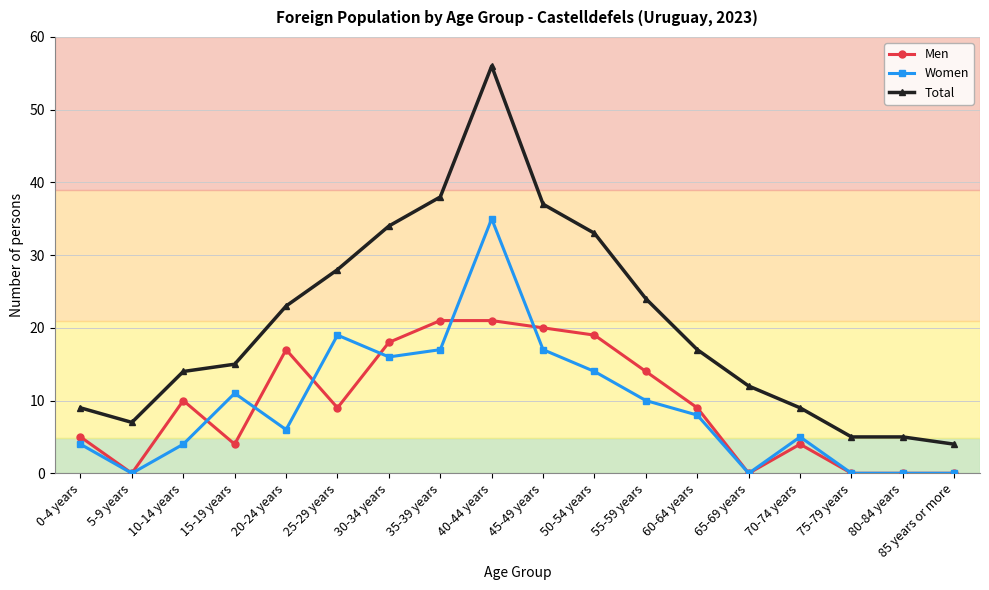

At 55-59 years, list the series in order from smallest to largest.

Women, Men, Total